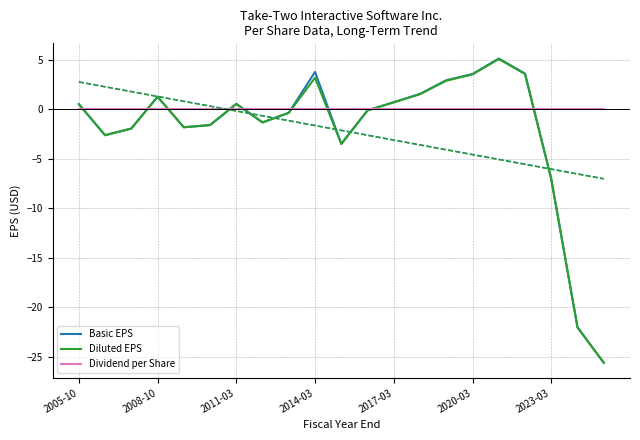

The Diluted EPS series shows -2.9 at 2011-03. True or false?

False